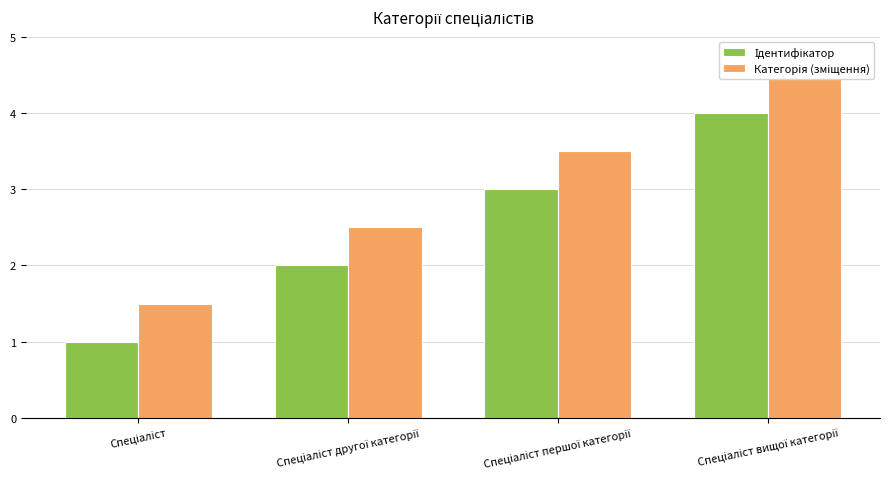

Reading left to right, transcribe all the data shown in this chart.

Ідентифікатор: 1.0	2.0	3.0	4.0
Категорія (зміщення): 1.5	2.5	3.5	4.5